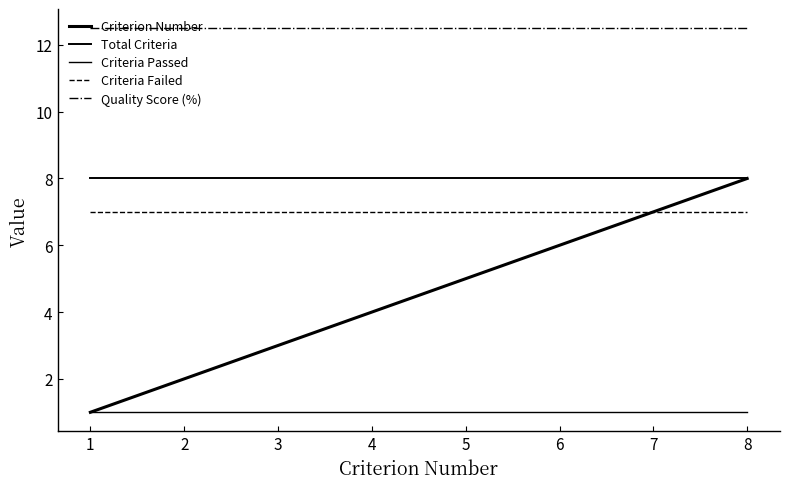

Reading right to left, what are all the values shown in this chart?

Criterion Number: 8=8.0	7=7.0	6=6.0	5=5.0	4=4.0	3=3.0	2=2.0	1=1.0
Total Criteria: 8=8.0	7=8.0	6=8.0	5=8.0	4=8.0	3=8.0	2=8.0	1=8.0
Criteria Passed: 8=1.0	7=1.0	6=1.0	5=1.0	4=1.0	3=1.0	2=1.0	1=1.0
Criteria Failed: 8=7.0	7=7.0	6=7.0	5=7.0	4=7.0	3=7.0	2=7.0	1=7.0
Quality Score (%): 8=12.5	7=12.5	6=12.5	5=12.5	4=12.5	3=12.5	2=12.5	1=12.5